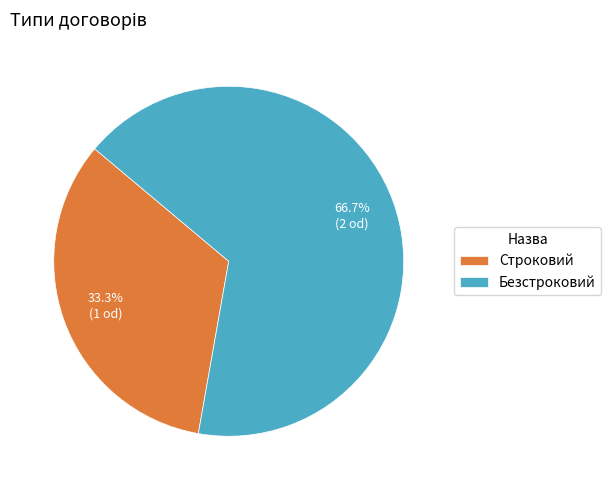

To the nearest percent, what is the difference between the Безстроковий and Строковий slice percentages?

33%